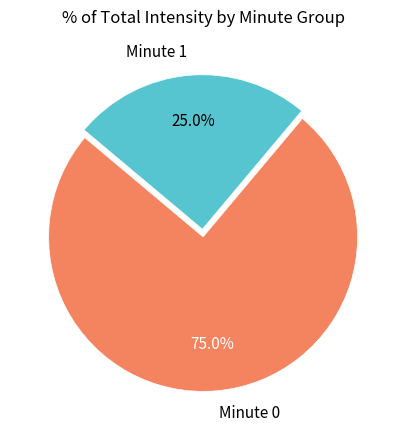

Between Minute 0 and Minute 1, which is larger?

Minute 0